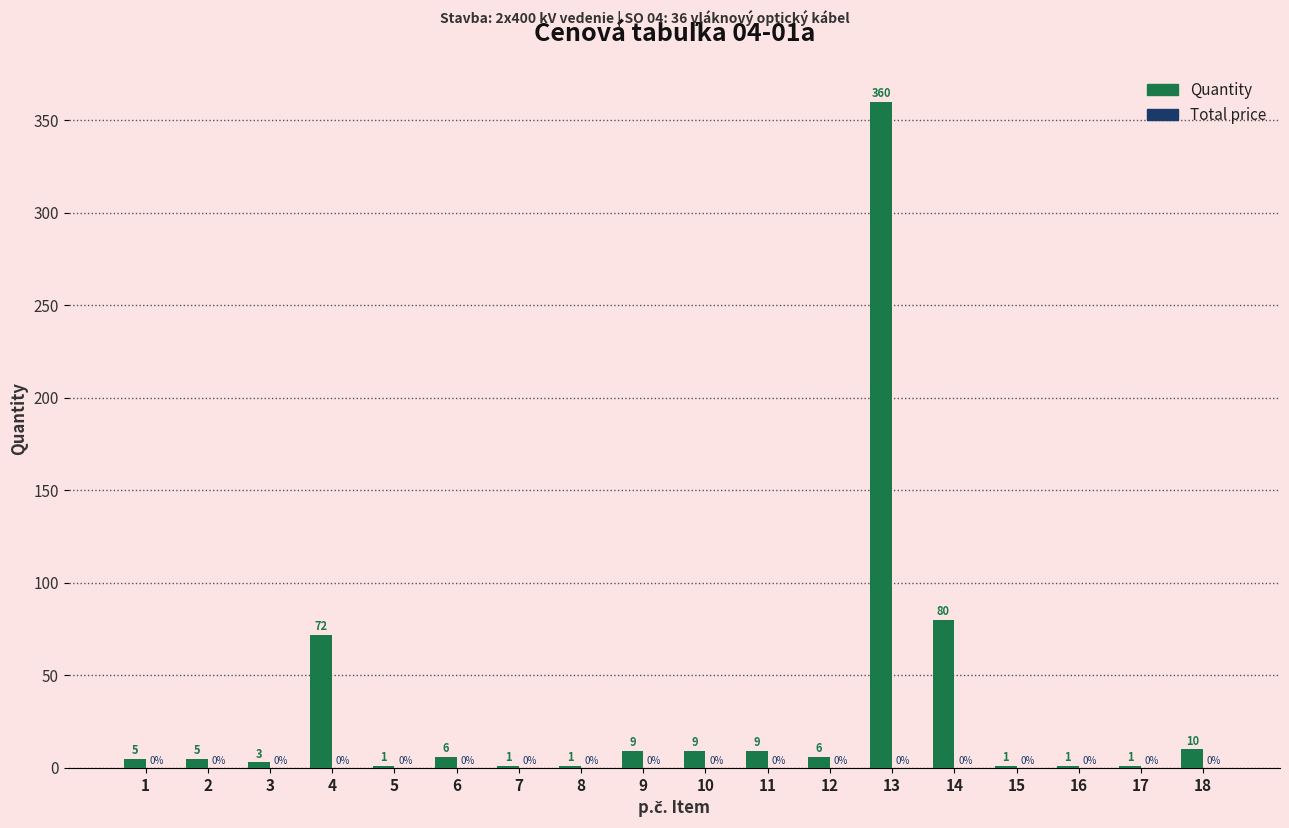

Reading left to right, what are all the values shown in this chart?

1=5	2=5	3=3	4=72	5=1	6=6	7=1	8=1	9=9	10=9	11=9	12=6	13=360	14=80	15=1	16=1	17=1	18=10